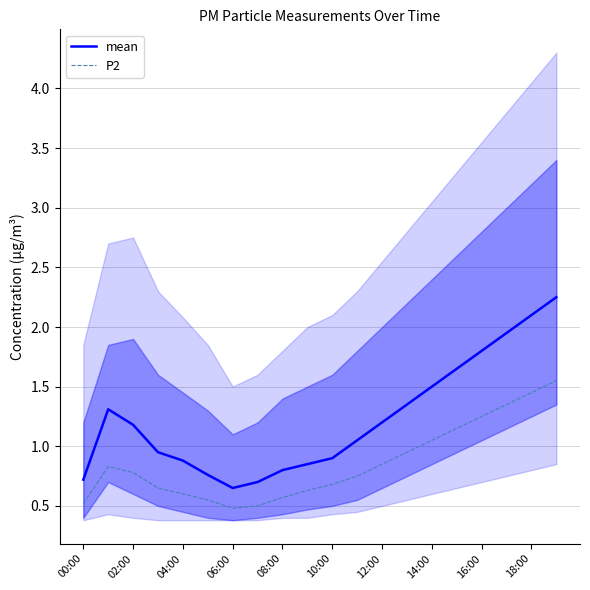

Reading right to left, transcribe all the data shown in this chart.

mean: 2.2	2.1	1.9	1.8	1.6	1.5	1.4	1.2	1.1	0.9	0.8	0.8	0.7	0.7	0.8	0.9	0.9	1.2	1.3	0.7
P2: 1.6	1.4	1.4	1.2	1.1	1.1	0.9	0.8	0.8	0.7	0.6	0.6	0.5	0.5	0.6	0.6	0.7	0.8	0.8	0.5